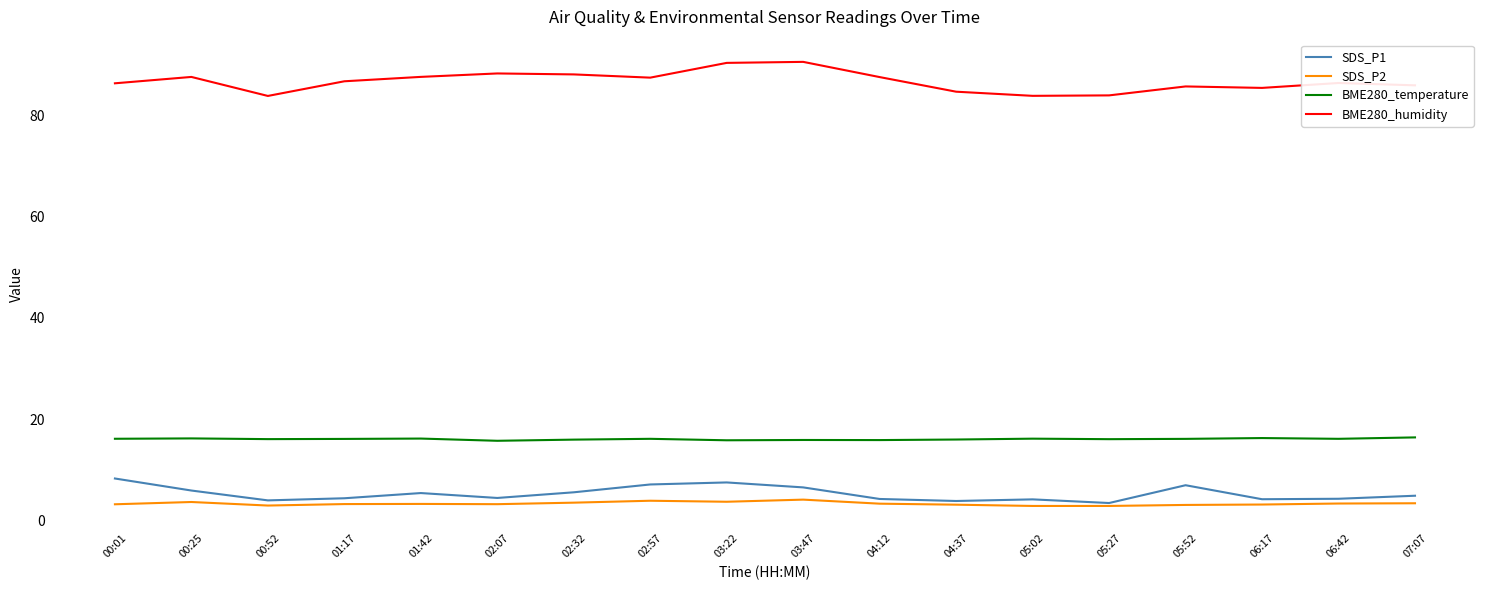

Between 05:52 and 06:17, which series saw the biggest shift?

SDS_P1